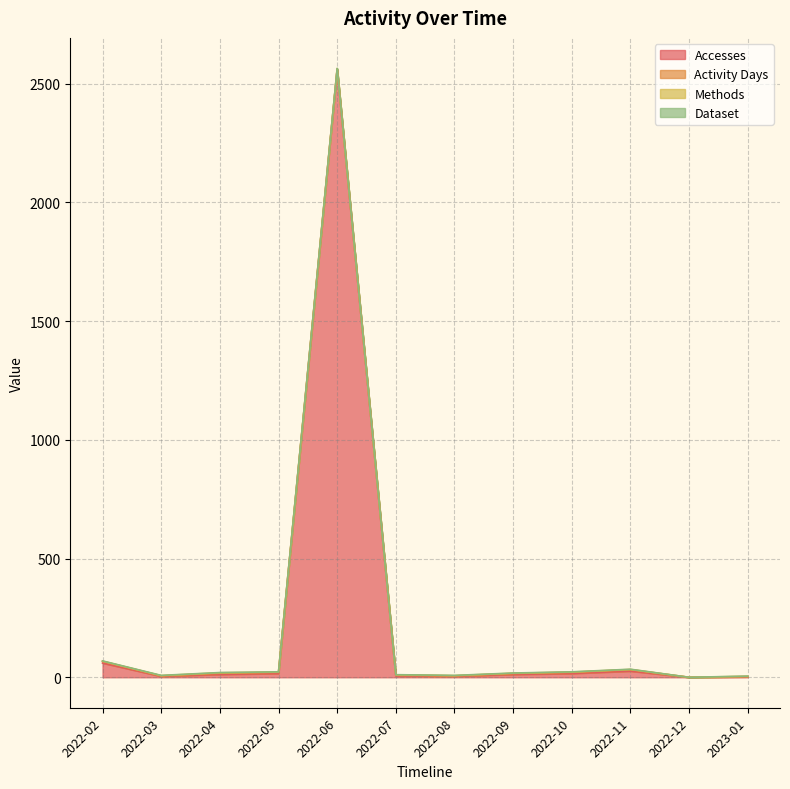

Is it true that Activity Days equals 7 at 2022-09?

False